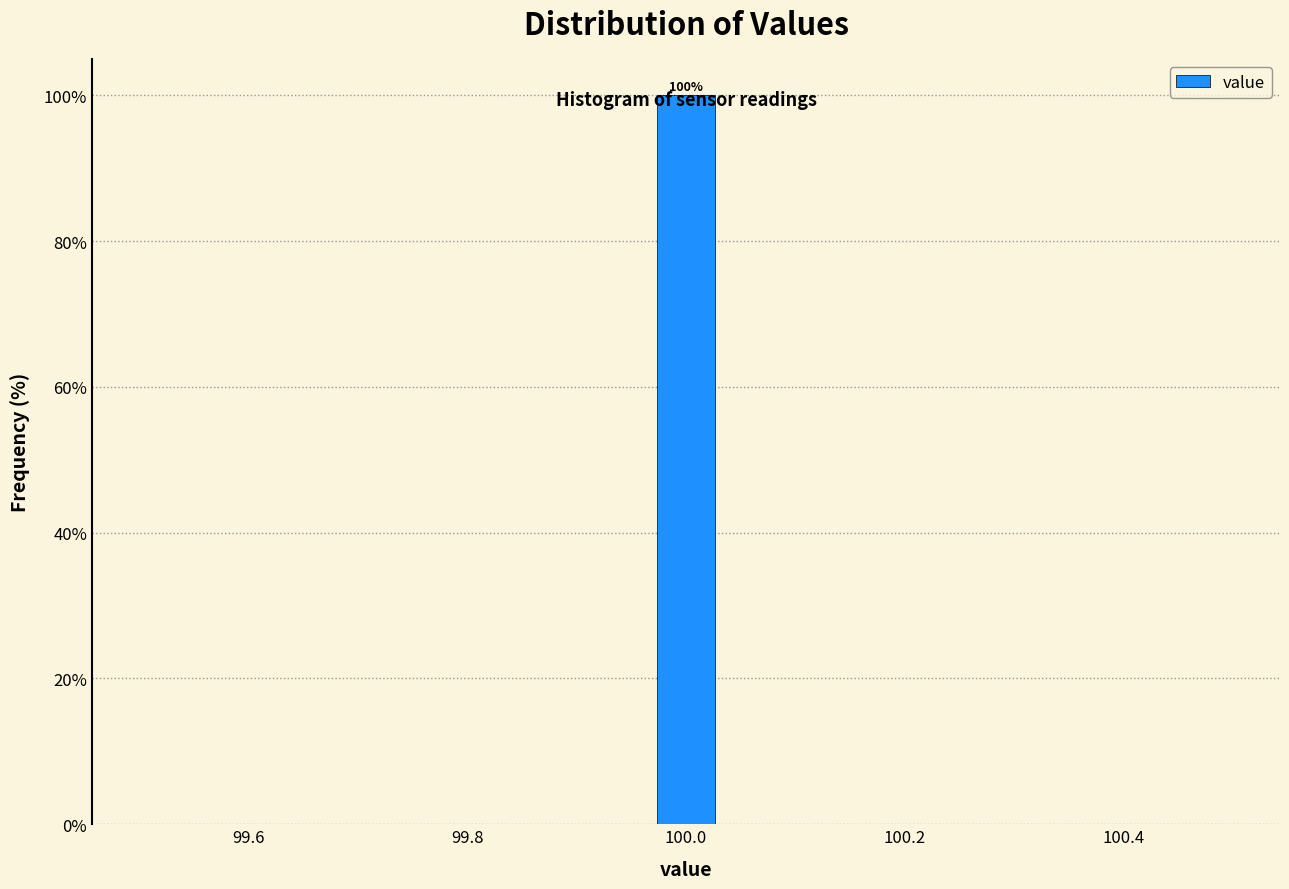

Around what value on the x-axis is the tallest bar? Give the approximate position of its centre, as read against the axis.

100.00